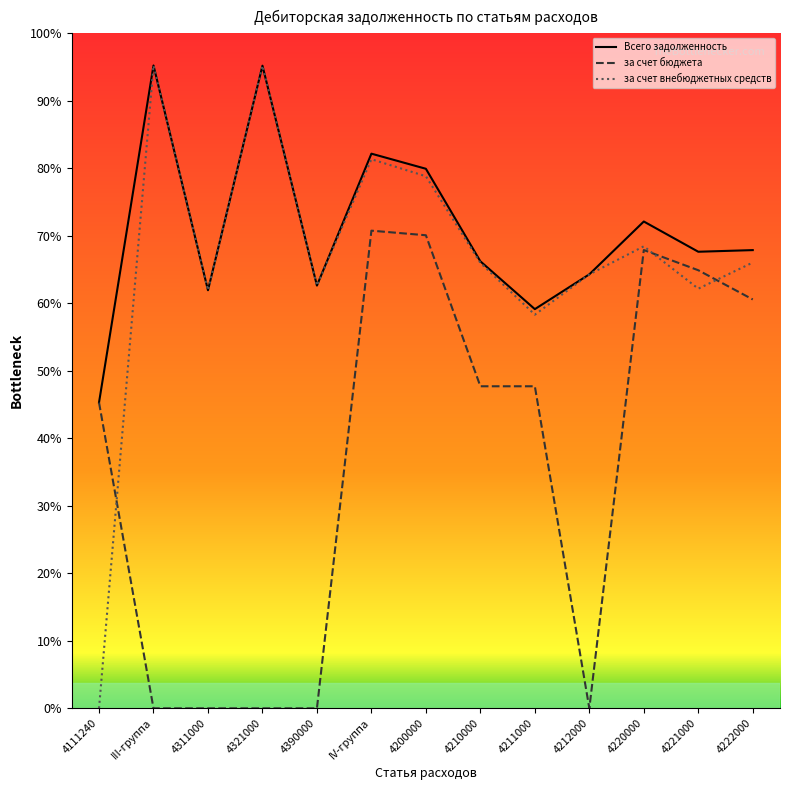

Is it true that за счет внебюджетных средств equals 4.7 at 4221000?

True